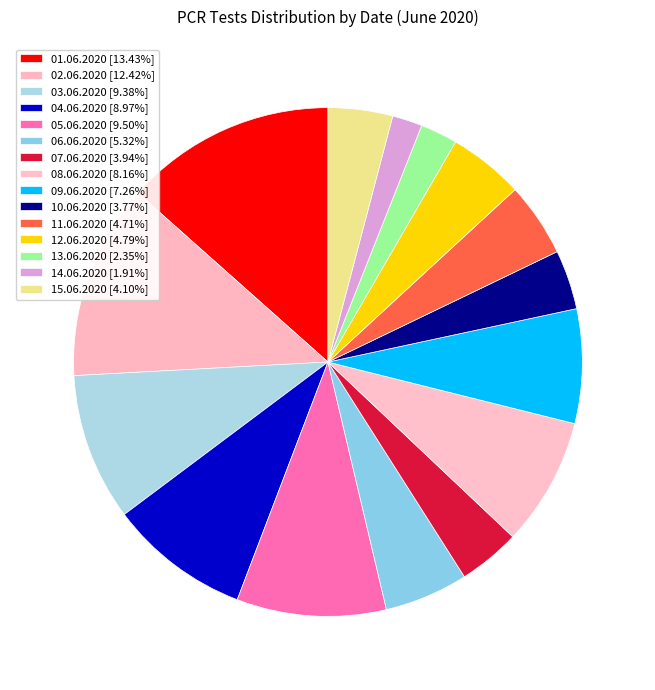

What is the largest slice in the pie chart?

01.06.2020